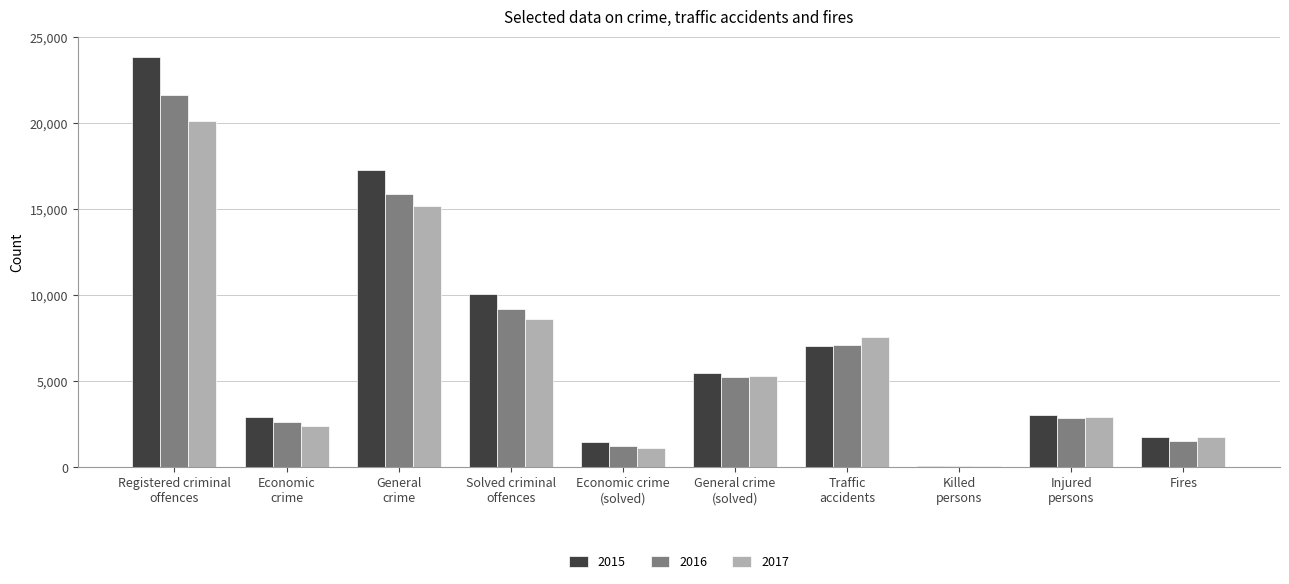

The 2015 series shows 1760 at Fires. True or false?

True